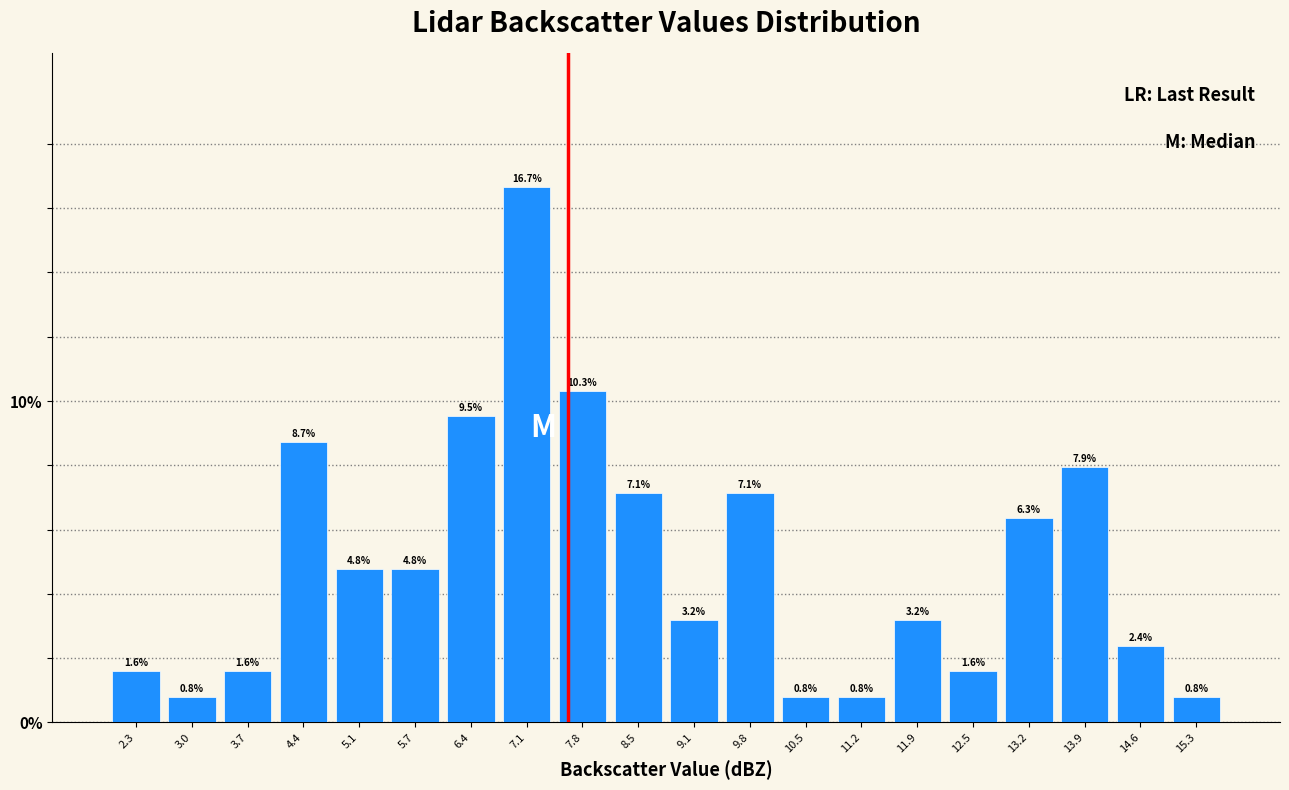

How tall is the bar that spans 7.44 to 8.12 on the x-axis? The bar edges are not printed on the chart, so give them approximately, as read against the axis.

10.3